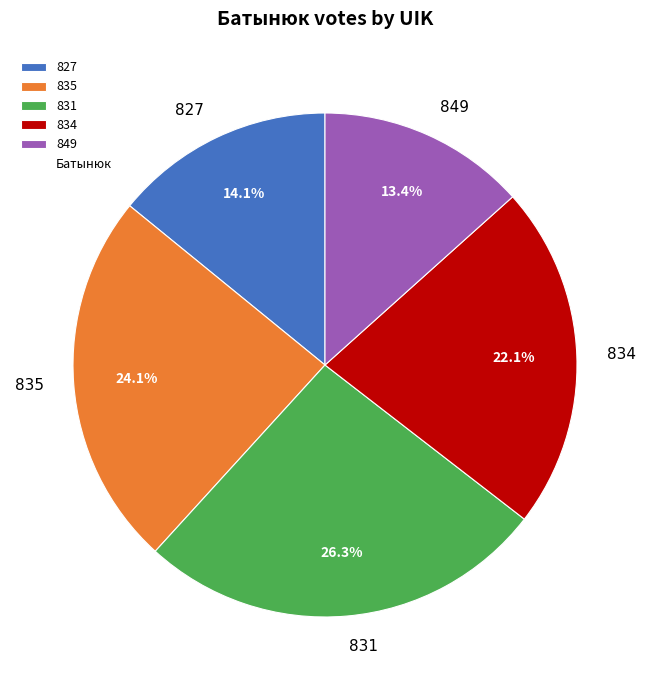

To the nearest percent, what is the difference between the largest and smallest slice percentages?

13%